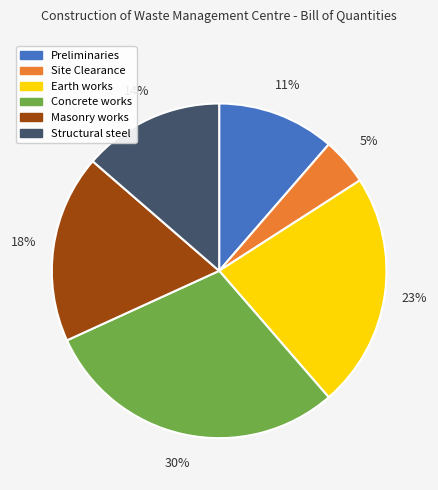

Which slice is the largest?

Concrete works